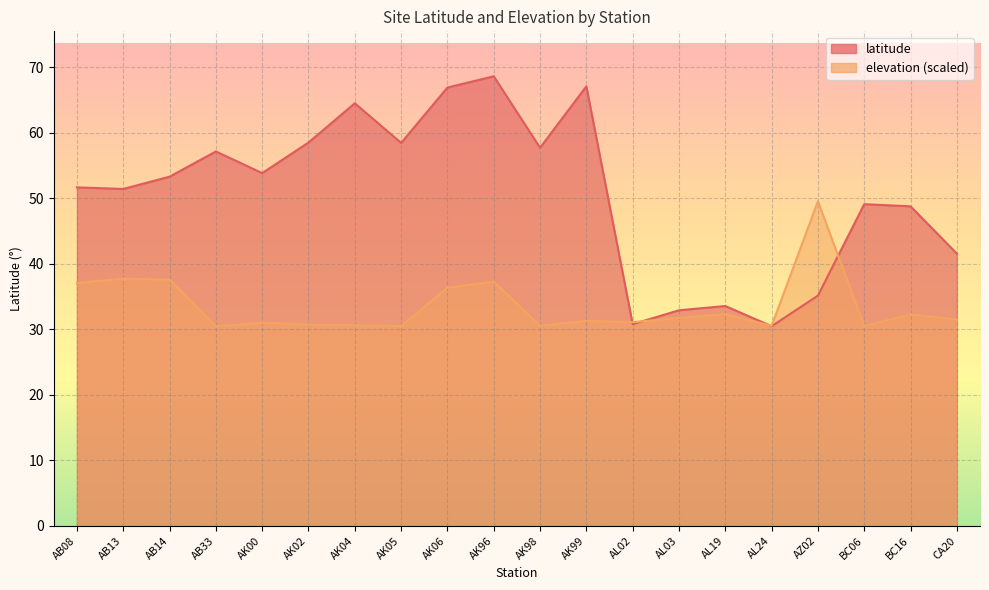

How many interior local valleys does the elevation series have?

6